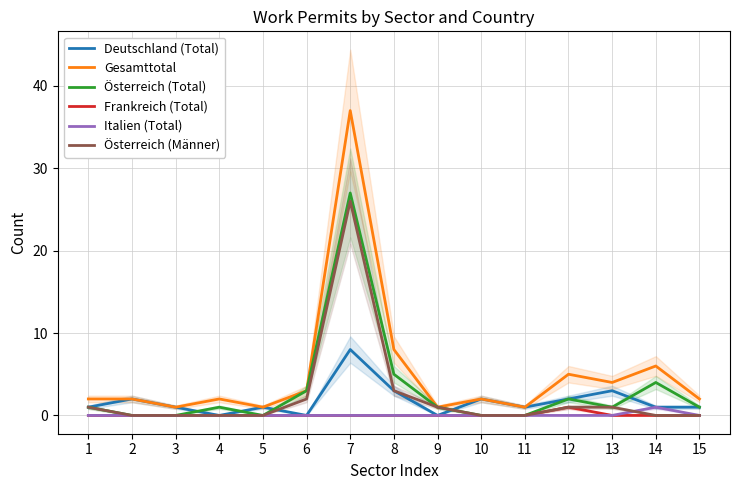

List the series in order of their peak value, highest first.

Gesamttotal, Österreich (Total), Österreich (Männer), Deutschland (Total), Frankreich (Total), Italien (Total)